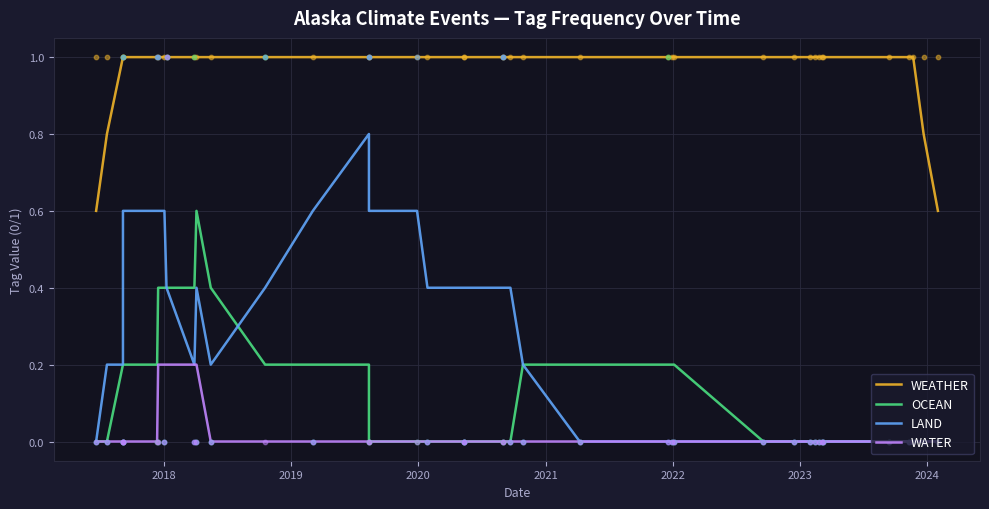

At how many categories does at least one series exceed 0?

40